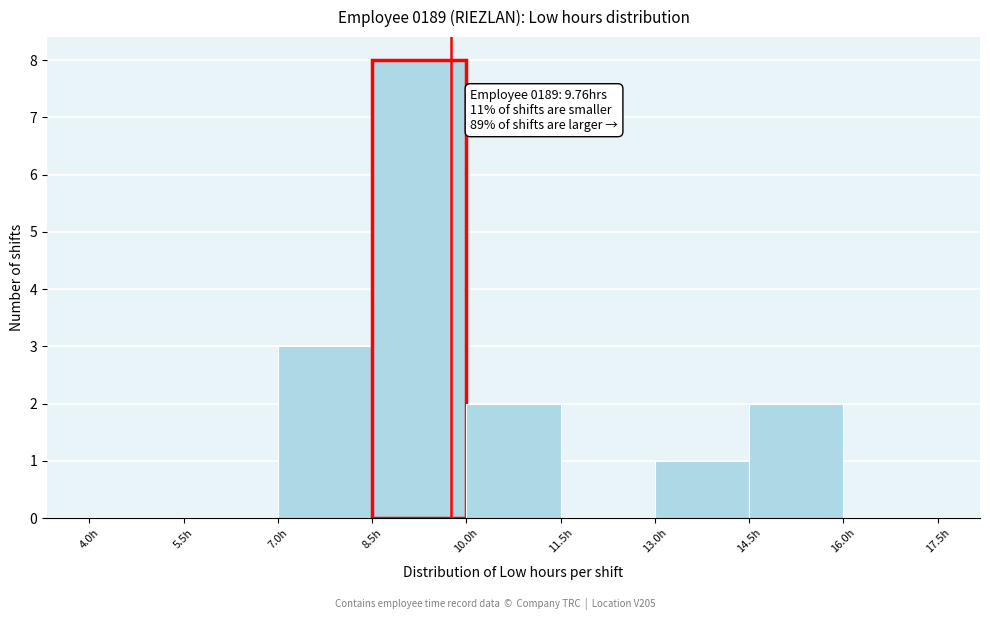

Over which range of the x-axis is the bar tallest?

8.5 to 10.0